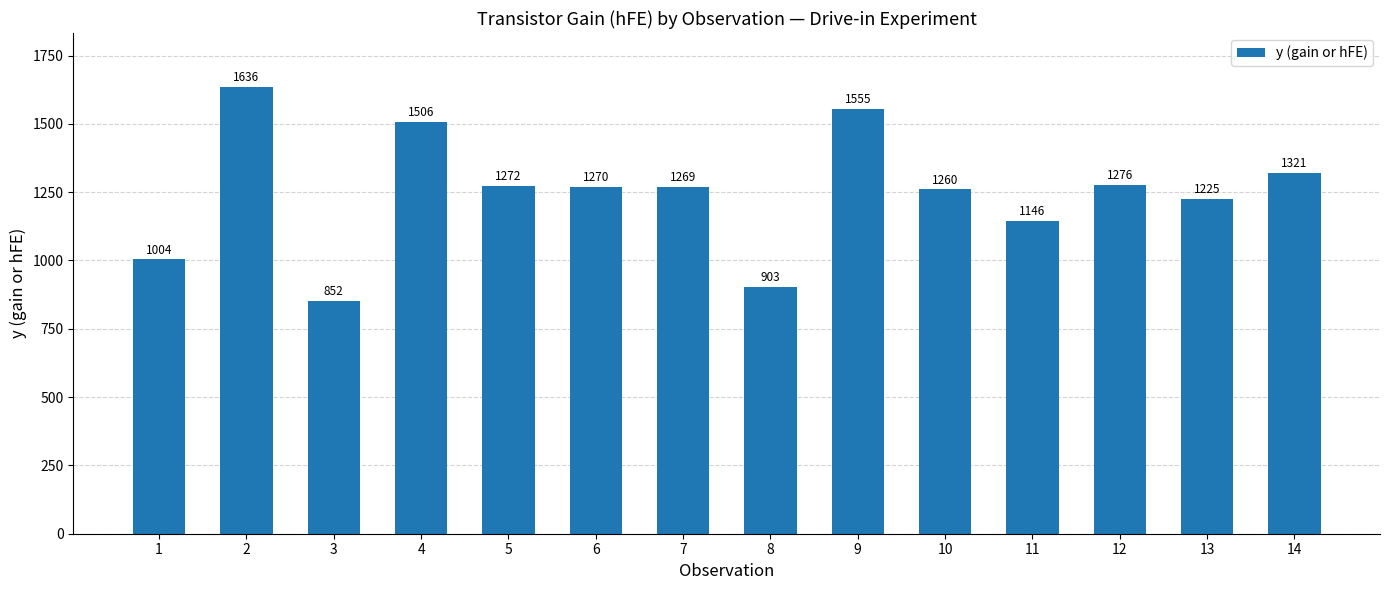

Which label corresponds to the largest value in the chart?

2